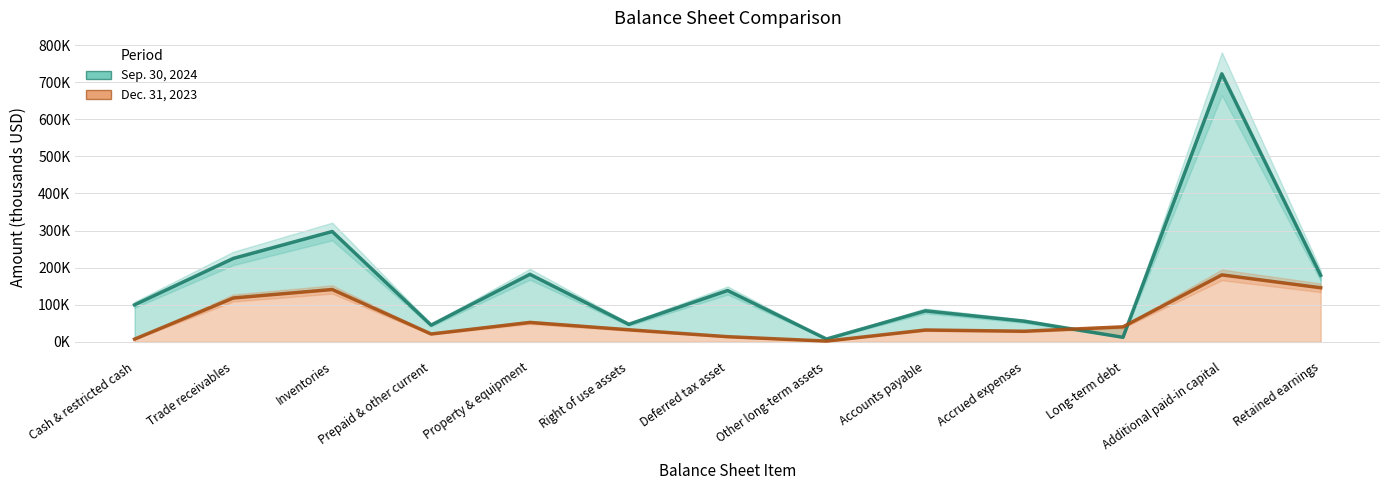

Which series ends up on top after the final intersection of Dec. 31, 2023 and Sep. 30, 2024?

Sep. 30, 2024